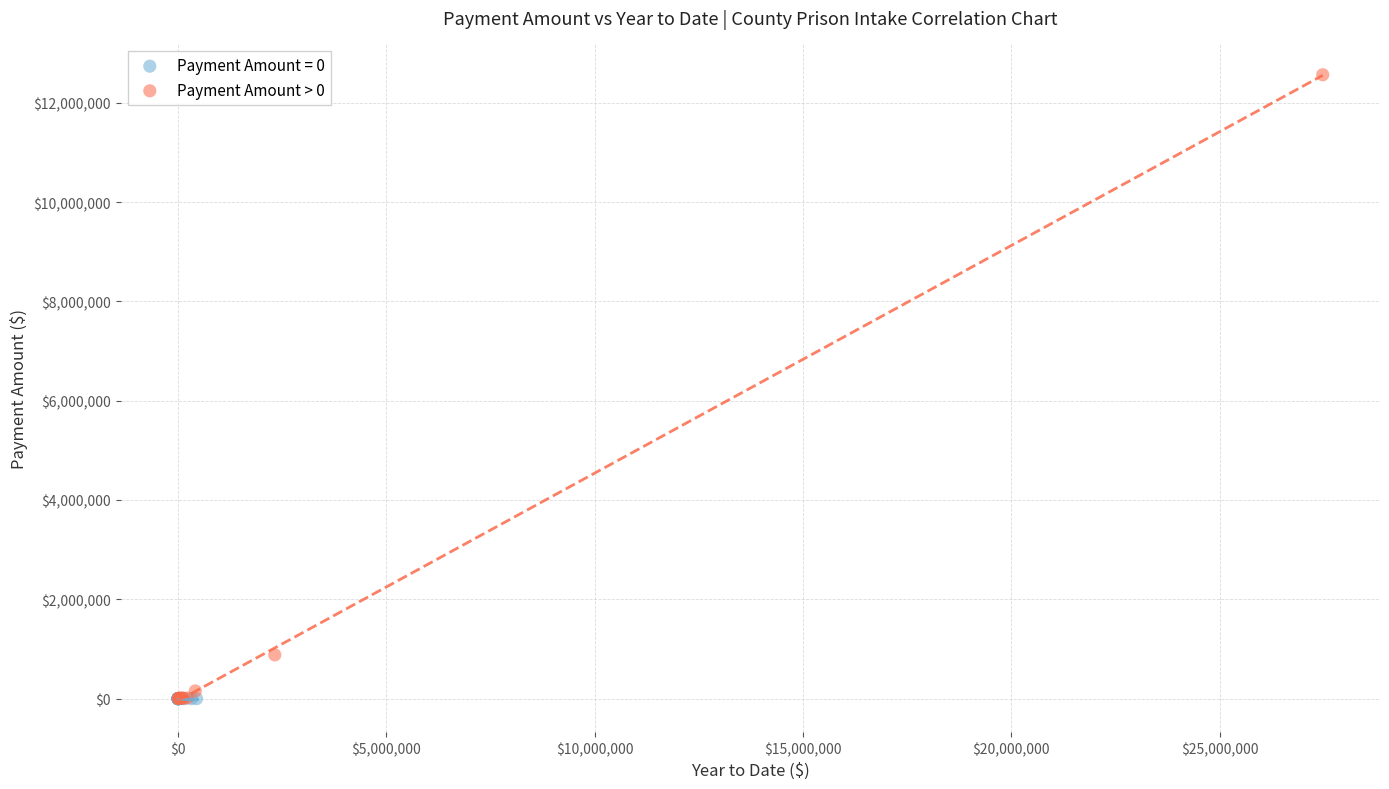

Which series contains the highest Y value?

Payment Amount > 0